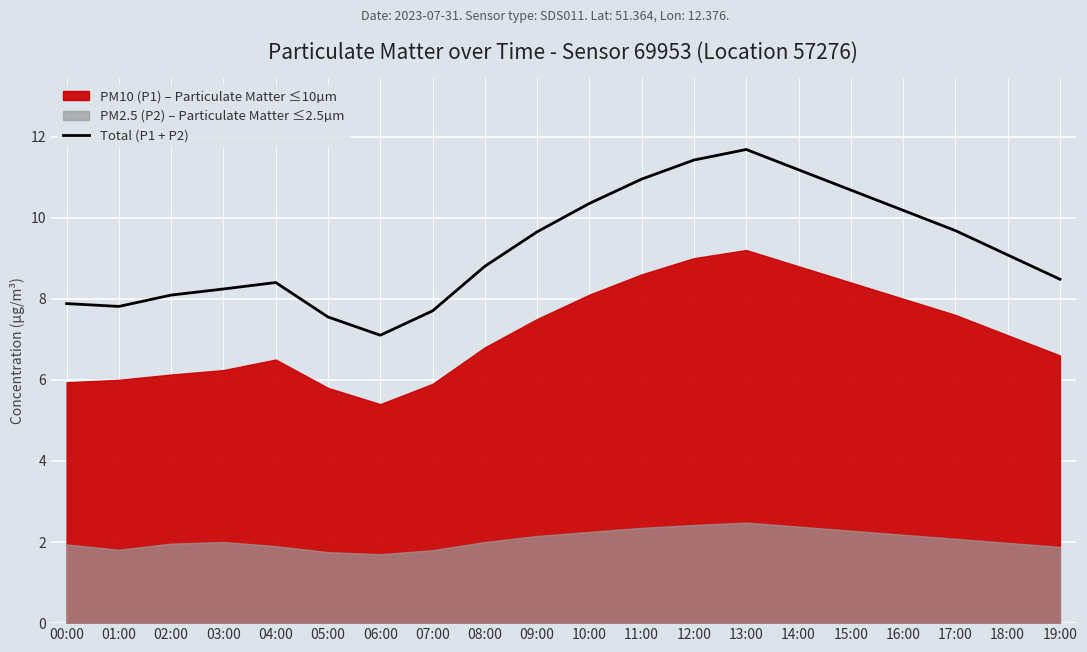

Where is the first local maximum?

04:00